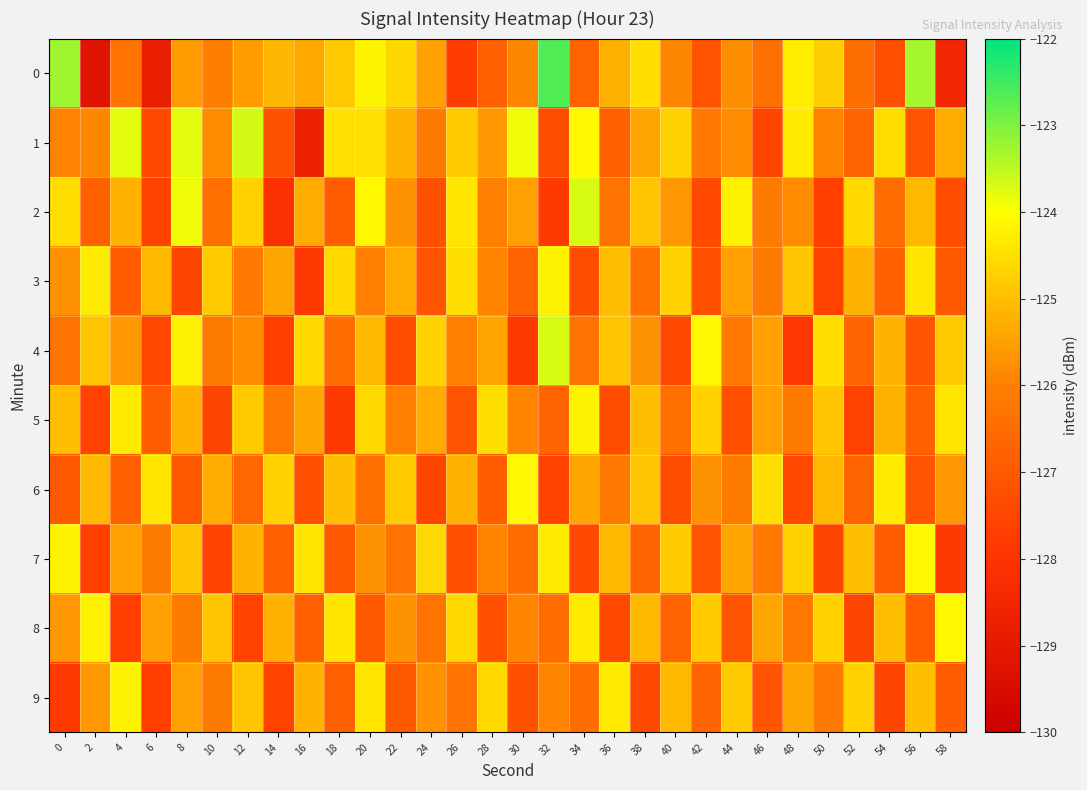

Reading right to left, list all the values displayed in this chart.

0: 58=-128.5	56=-123.3	54=-127.2	52=-126.4	50=-124.8	48=-124.3	46=-126.4	44=-125.8	42=-127.2	40=-125.9	38=-124.5	36=-125.2	34=-126.7	32=-122.6	30=-125.9	28=-126.8	26=-127.7	24=-125.5	22=-124.6	20=-124.2	18=-124.8	16=-125.3	14=-125.1	12=-125.5	10=-126.0	8=-125.5	6=-128.8	4=-126.3	2=-129.2	0=-123.3
1: 58=-125.3	56=-127.1	54=-124.5	52=-126.7	50=-125.9	48=-124.3	46=-127.5	44=-125.8	42=-126.2	40=-124.7	38=-125.4	36=-126.8	34=-124.1	32=-127.3	30=-123.9	28=-125.6	26=-124.8	24=-126.1	22=-125.2	20=-124.5	18=-124.5	16=-128.6	14=-127.2	12=-123.7	10=-125.8	8=-123.8	6=-127.4	4=-123.8	2=-125.9	0=-125.9
2: 58=-127.3	56=-125.1	54=-126.5	52=-124.6	50=-127.7	48=-125.8	46=-126.1	44=-124.2	42=-127.4	40=-125.6	38=-124.9	36=-126.3	34=-123.7	32=-127.8	30=-125.5	28=-126.0	26=-124.4	24=-127.2	22=-125.7	20=-124.1	18=-126.9	16=-125.3	14=-128.1	12=-124.7	10=-126.4	8=-123.9	6=-127.6	4=-125.2	2=-126.8	0=-124.5
3: 58=-127.0	56=-124.4	54=-126.8	52=-125.2	50=-127.6	48=-124.9	46=-126.1	44=-125.5	42=-127.2	40=-124.7	38=-126.4	36=-125.0	34=-127.3	32=-124.2	30=-126.7	28=-125.9	26=-124.5	24=-127.1	22=-125.3	20=-126.0	18=-124.6	16=-127.8	14=-125.4	12=-126.2	10=-124.8	8=-127.5	6=-125.1	4=-126.9	2=-124.3	0=-125.7
4: 58=-124.8	56=-127.1	54=-125.2	52=-126.7	50=-124.5	48=-127.9	46=-125.5	44=-126.2	42=-124.1	40=-127.4	38=-125.7	36=-124.9	34=-126.3	32=-123.7	30=-127.8	28=-125.4	26=-126.0	24=-124.7	22=-127.3	20=-125.1	18=-126.5	16=-124.6	14=-127.7	12=-125.8	10=-126.1	8=-124.2	6=-127.4	4=-125.6	2=-124.9	0=-126.3
5: 58=-124.4	56=-126.8	54=-125.2	52=-127.6	50=-124.9	48=-126.1	46=-125.5	44=-127.2	42=-124.7	40=-126.4	38=-125.0	36=-127.3	34=-124.2	32=-126.7	30=-125.9	28=-124.5	26=-127.1	24=-125.3	22=-126.0	20=-124.6	18=-127.8	16=-125.4	14=-126.2	12=-124.8	10=-127.5	8=-125.2	6=-126.9	4=-124.3	2=-127.6	0=-125.0
6: 58=-125.6	56=-127.1	54=-124.3	52=-126.7	50=-125.1	48=-127.4	46=-124.5	44=-126.1	42=-125.7	40=-127.3	38=-124.9	36=-126.2	34=-125.4	32=-127.6	30=-124.1	28=-126.9	26=-125.2	24=-127.5	22=-124.8	20=-126.4	18=-125.0	16=-127.2	14=-124.7	12=-126.6	10=-125.3	8=-127.0	6=-124.4	4=-126.8	2=-125.1	0=-127.0
7: 58=-127.8	56=-124.1	54=-126.9	52=-125.0	50=-127.5	48=-124.7	46=-126.2	44=-125.4	42=-127.1	40=-124.8	38=-126.7	36=-125.1	34=-127.4	32=-124.3	30=-126.5	28=-125.9	26=-127.2	24=-124.6	22=-126.3	20=-125.7	18=-127.0	16=-124.4	14=-126.8	12=-125.2	10=-127.6	8=-124.9	6=-126.1	4=-125.5	2=-127.7	0=-124.2
8: 58=-124.1	56=-126.9	54=-125.0	52=-127.5	50=-124.7	48=-126.2	46=-125.4	44=-127.1	42=-124.8	40=-126.7	38=-125.1	36=-127.4	34=-124.3	32=-126.5	30=-125.9	28=-127.2	26=-124.6	24=-126.3	22=-125.7	20=-127.0	18=-124.4	16=-126.8	14=-125.2	12=-127.6	10=-124.9	8=-126.1	6=-125.5	4=-127.7	2=-124.2	0=-125.6
9: 58=-126.9	56=-125.0	54=-127.5	52=-124.7	50=-126.2	48=-125.4	46=-127.1	44=-124.8	42=-126.7	40=-125.1	38=-127.4	36=-124.3	34=-126.5	32=-125.9	30=-127.2	28=-124.6	26=-126.3	24=-125.7	22=-127.0	20=-124.4	18=-126.8	16=-125.2	14=-127.6	12=-124.9	10=-126.1	8=-125.5	6=-127.7	4=-124.2	2=-125.6	0=-127.8